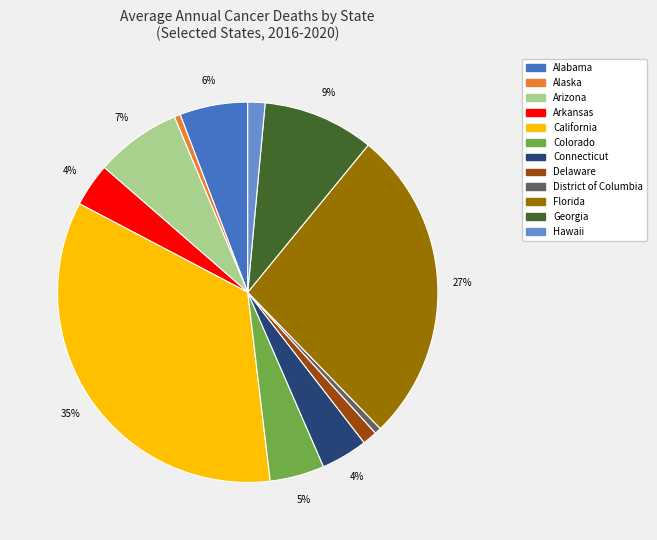

Combined, do Georgia and District of Columbia account for over 50%?

No